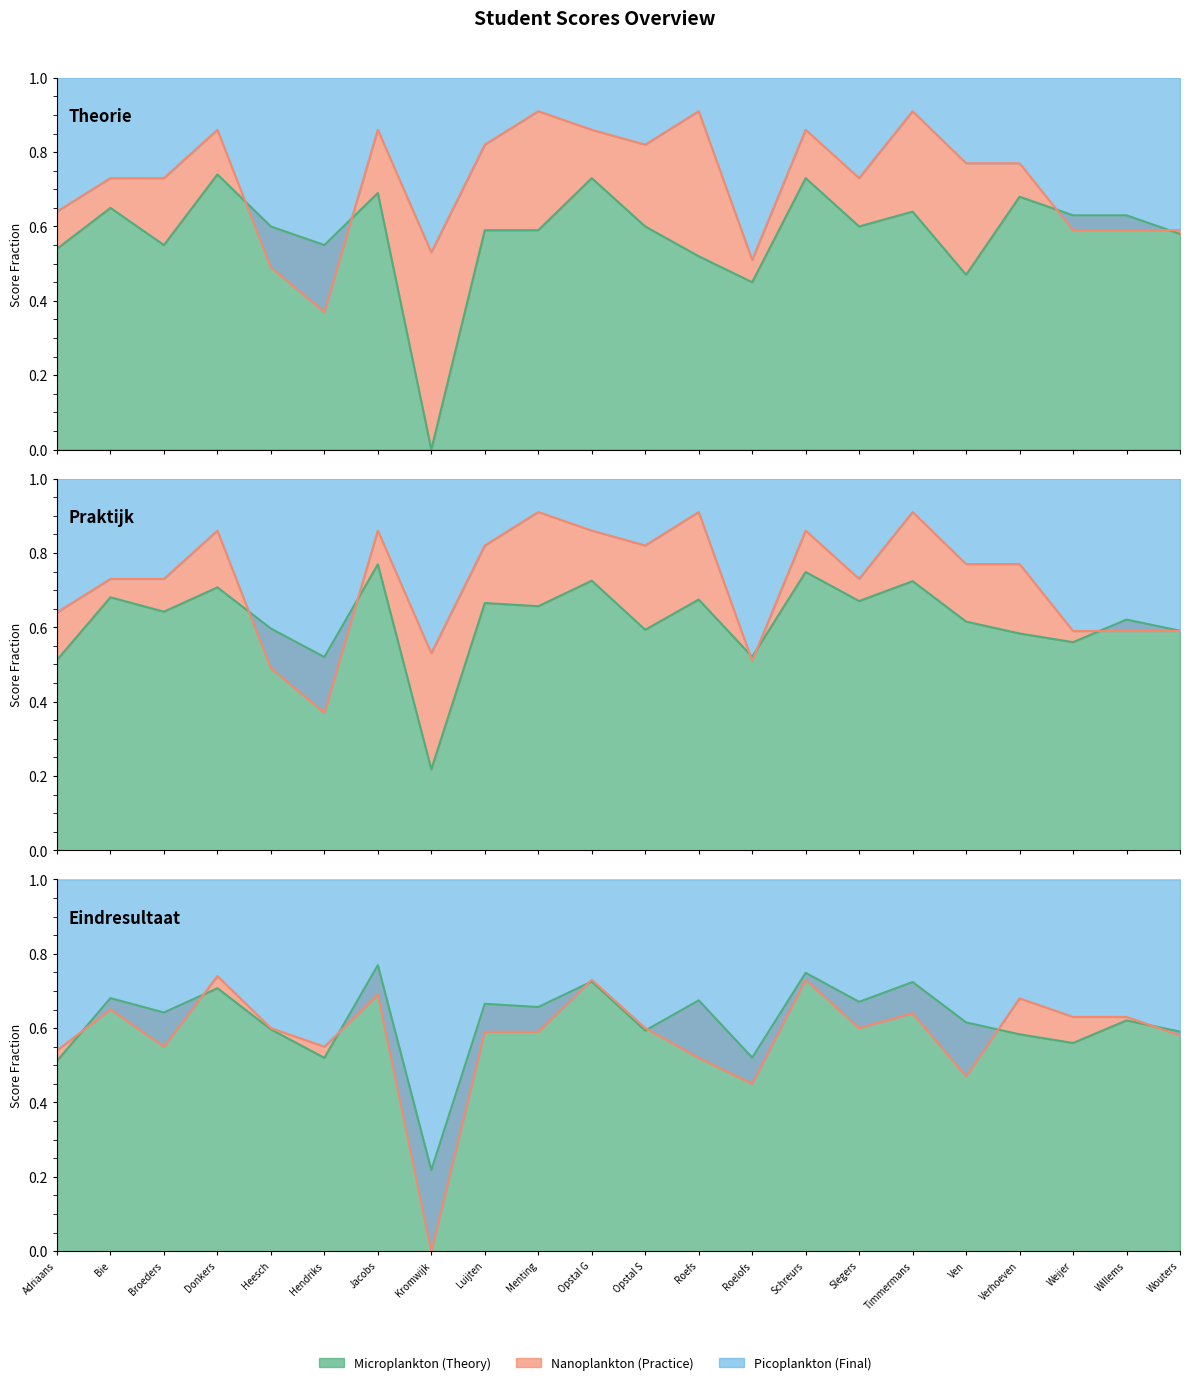

Reading left to right, what are all the values shown in this chart?

theorietoets: 0.5	0.7	0.6	0.7	0.6	0.6	0.7	0.0	0.6	0.6	0.7	0.6	0.5	0.5	0.7	0.6	0.6	0.5	0.7	0.6	0.6	0.6
praktijktoets: 0.6	0.7	0.7	0.9	0.5	0.4	0.9	0.5	0.8	0.9	0.9	0.8	0.9	0.5	0.9	0.7	0.9	0.8	0.8	0.6	0.6	0.6
eindresultaat: 0.5	0.7	0.6	0.7	0.6	0.5	0.8	0.2	0.7	0.7	0.7	0.6	0.7	0.5	0.7	0.7	0.7	0.6	0.6	0.6	0.6	0.6